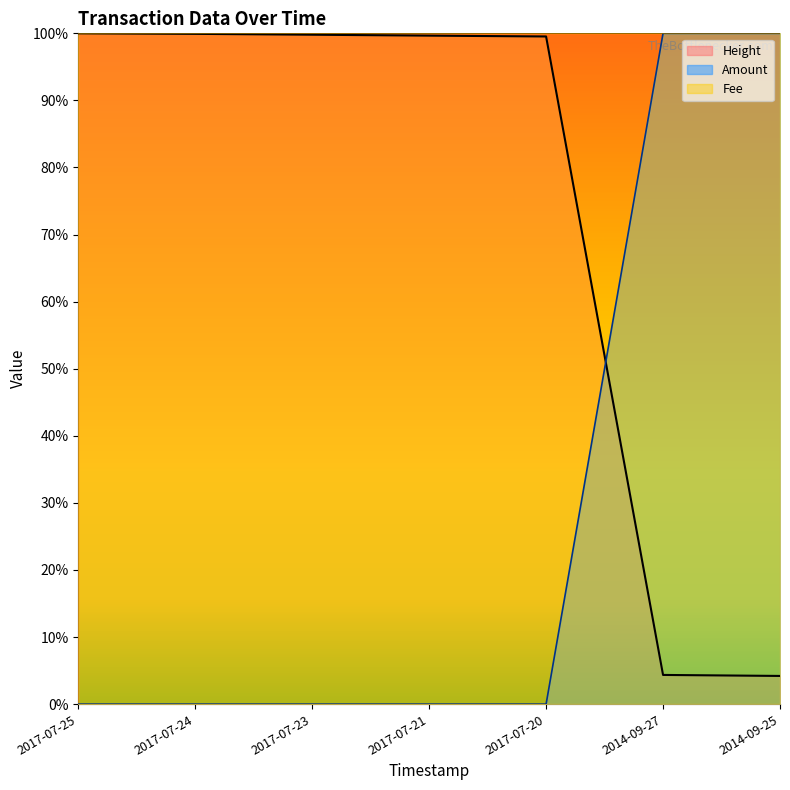

How many lines are shown in the chart?

2